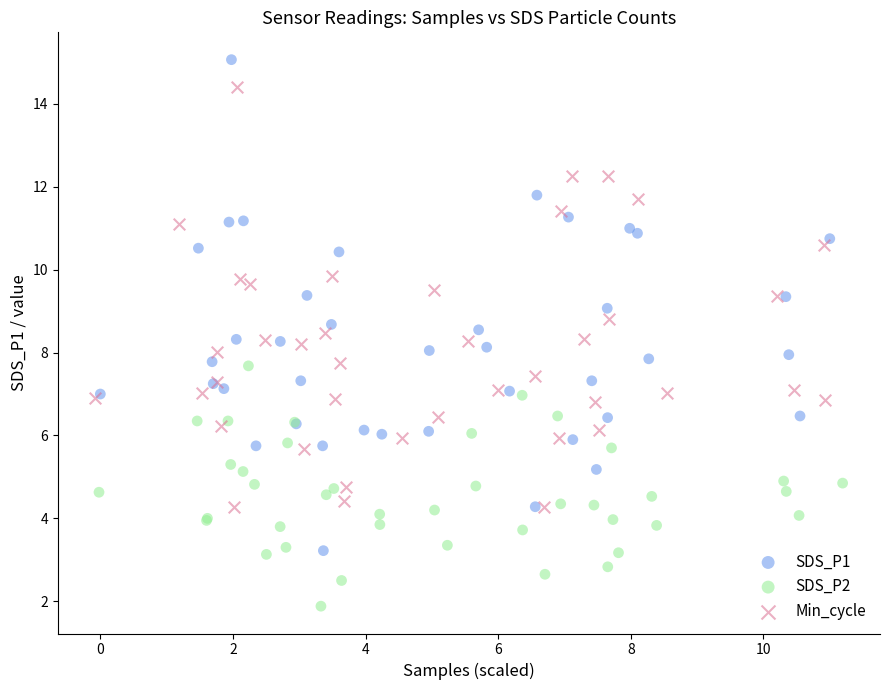

Which series reaches the minimum Y coordinate?

SDS_P2